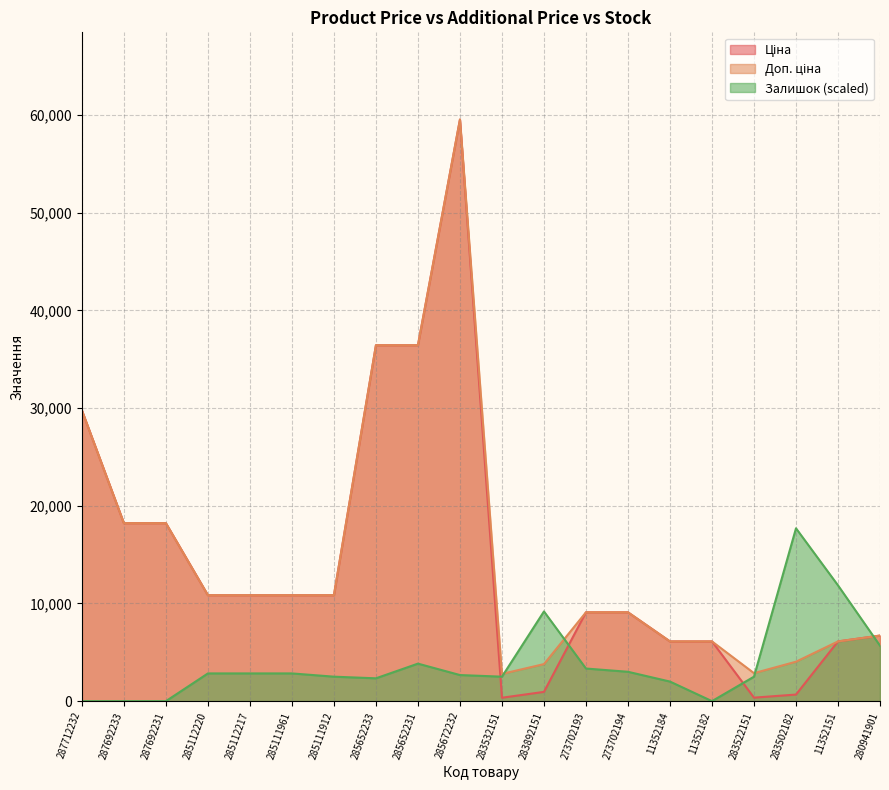

At how many categories does at least one series exceed 58033?

1